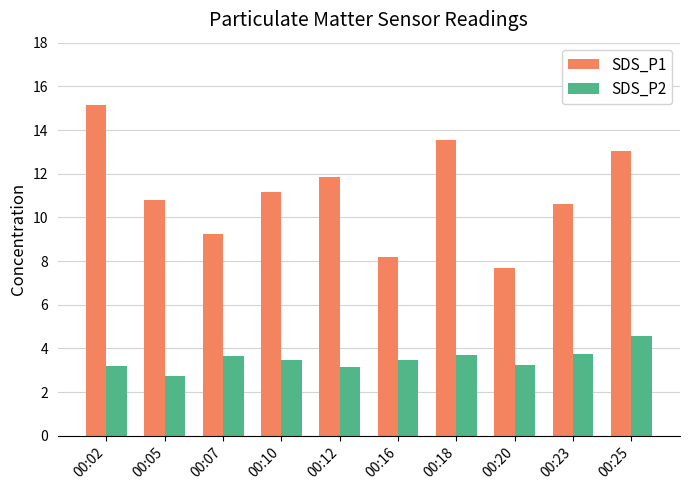

Which series changed the most between 00:02 and 00:10?

SDS_P1